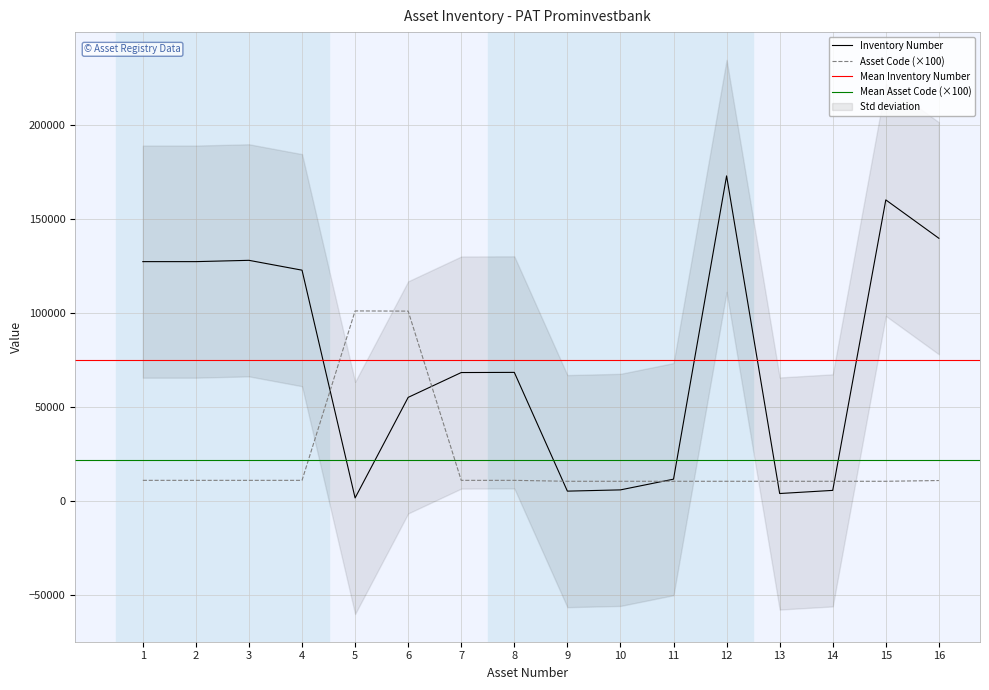

True or false: Inventory Number has more than 1 points higher than both neighbors.

True